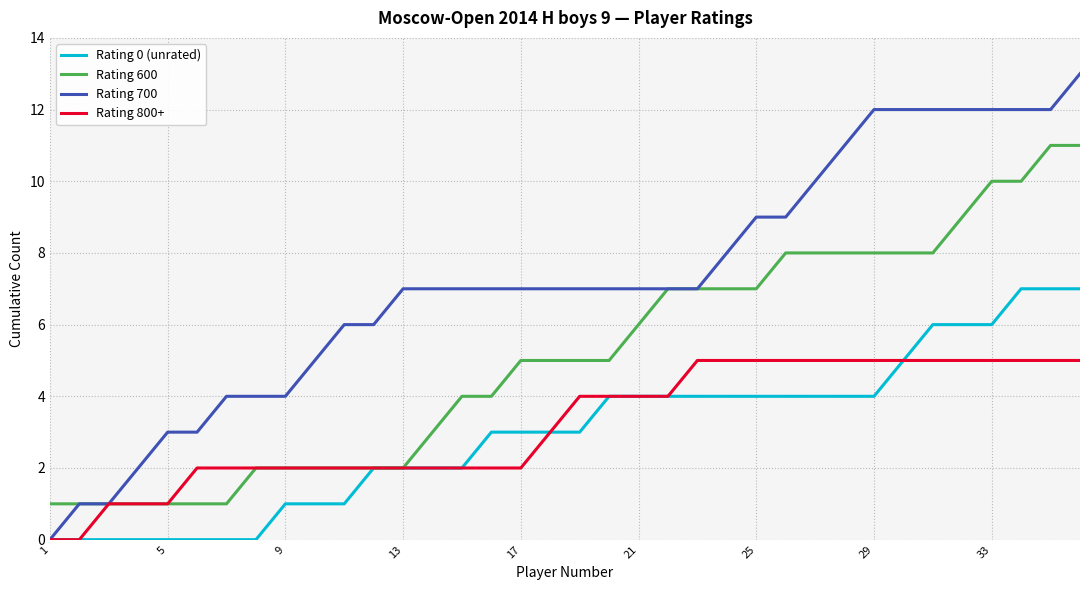

Which series has the widest spread of values?

Rating 700